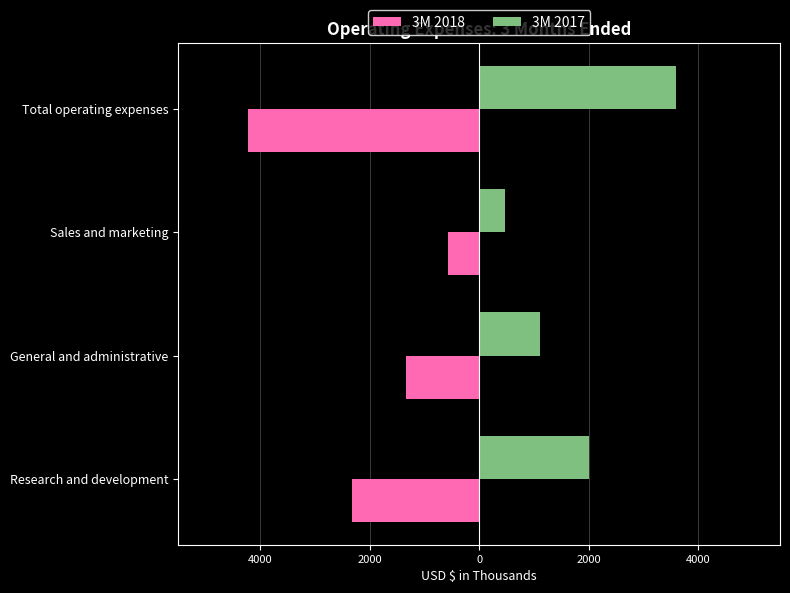

Reading left to right, transcribe all the data shown in this chart.

3M 2018: -2322	-1335	-569	-4226
3M 2017: 1997	1115	477	3589